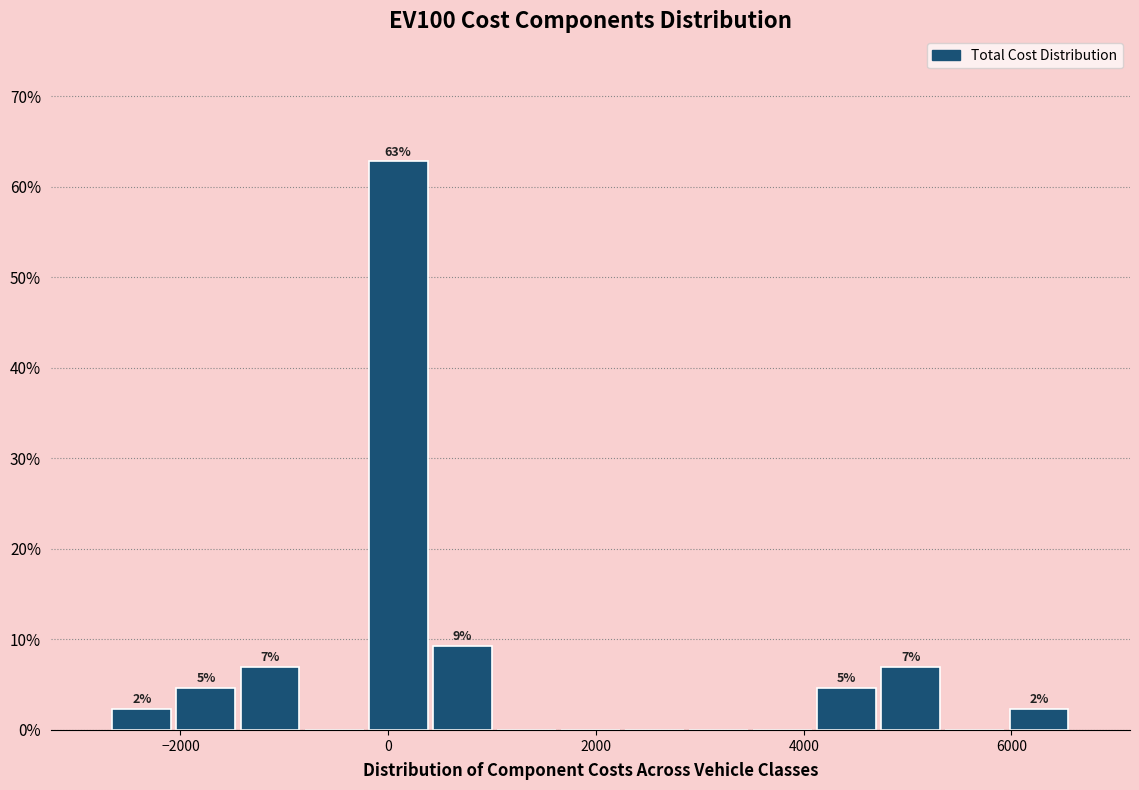

Around what value on the x-axis is the tallest bar? Give the approximate position of its centre, as read against the axis.

0